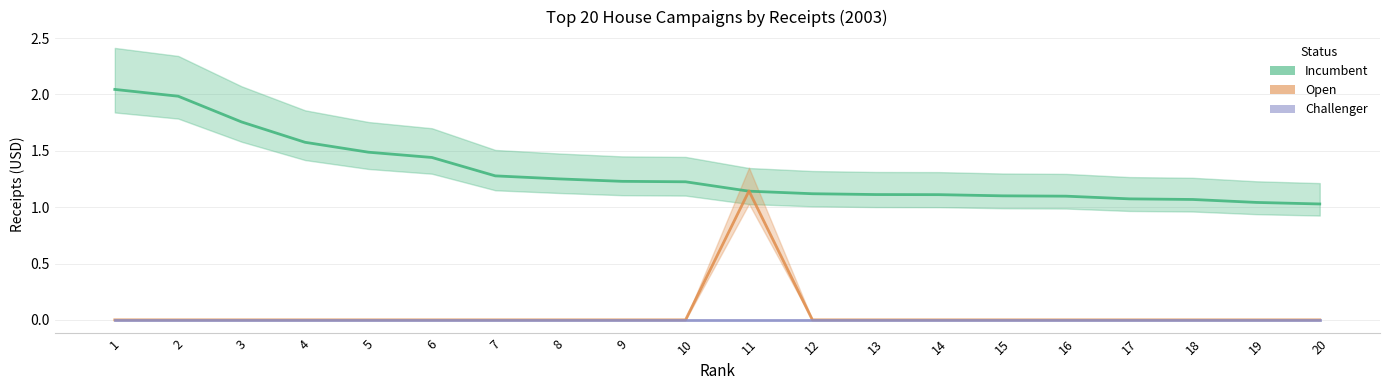

The Incumbent series shows 1.1 at 4. True or false?

False